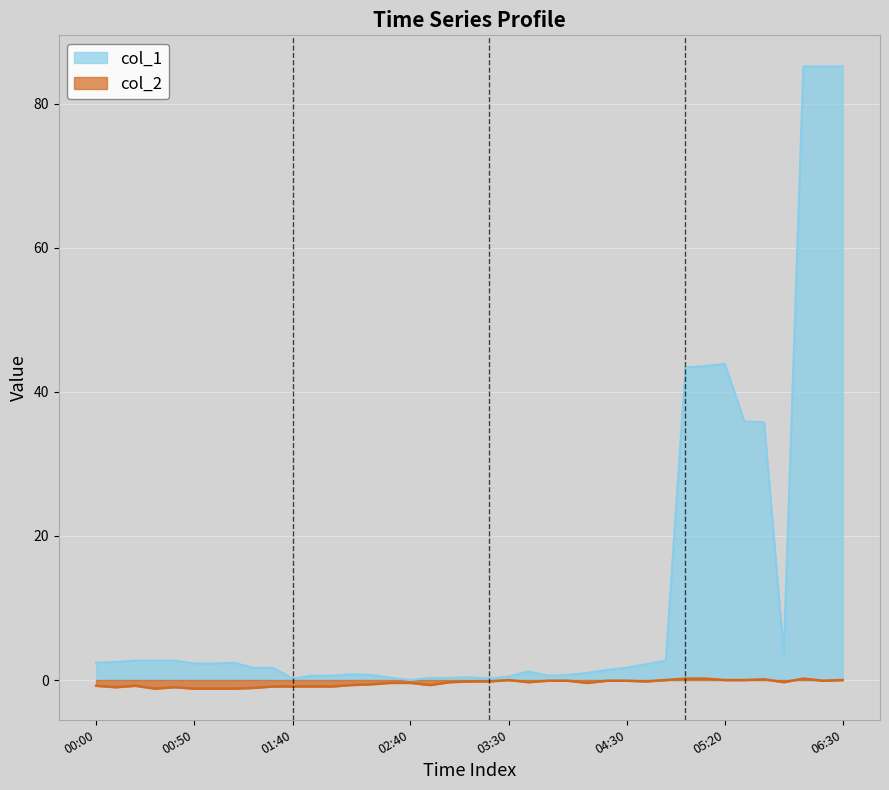

What is the value of the 2nd point from the left?

2.5